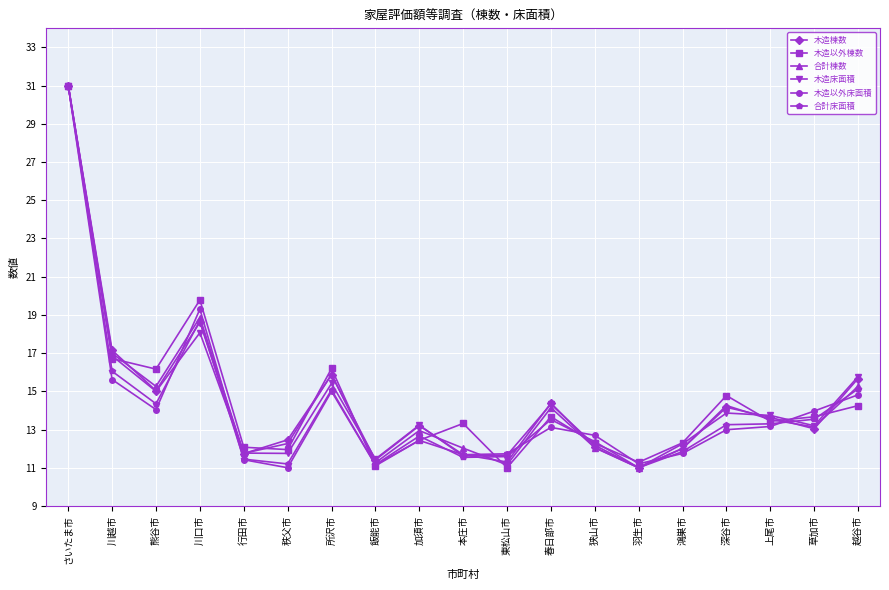

What is the label of the 13th point from the right?

所沢市